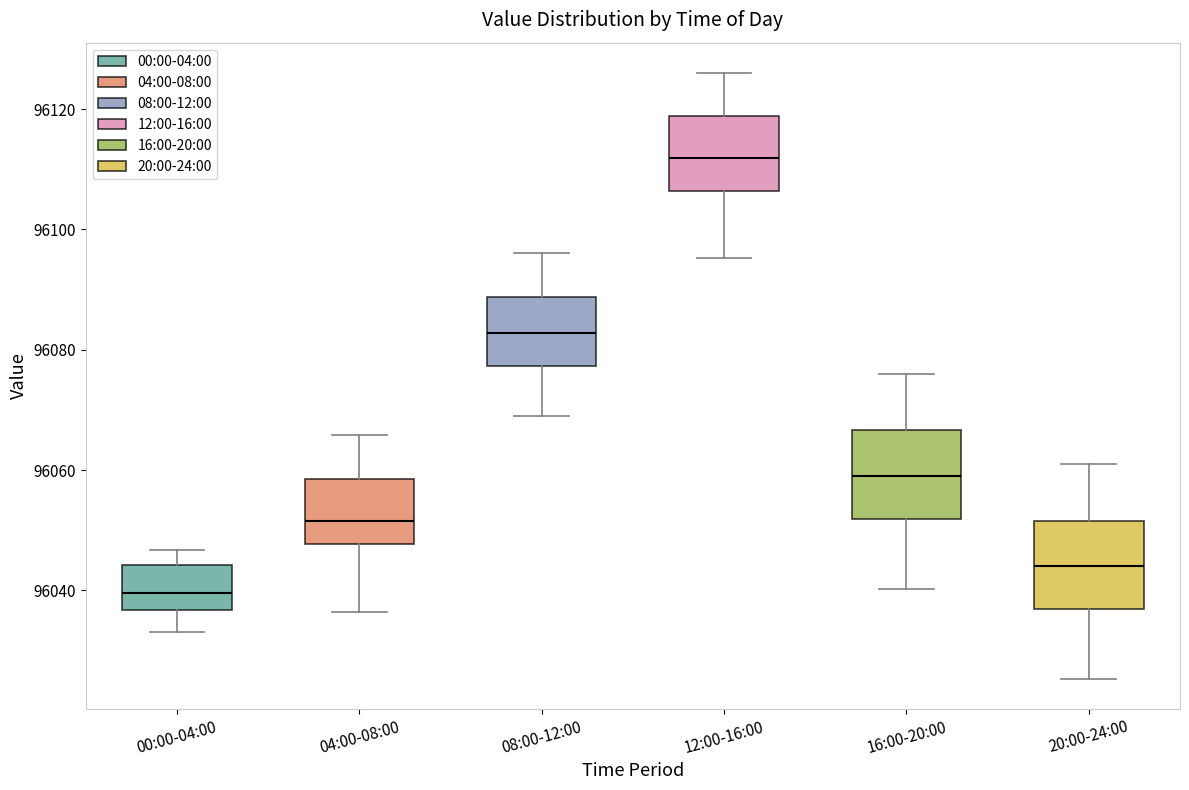

Which box's median line is the highest?

12:00-16:00